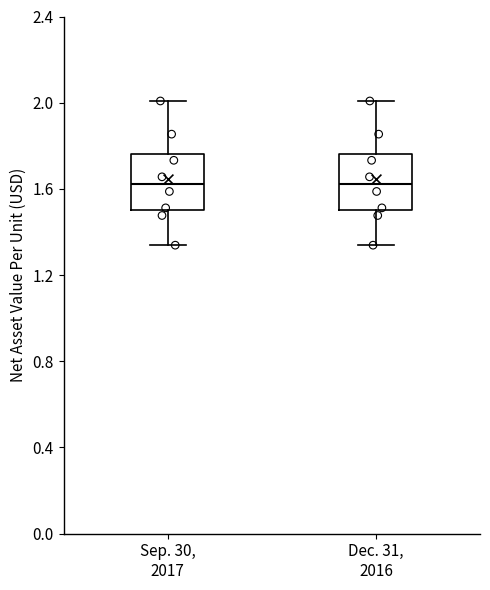

Where is the upper edge of the box for Dec. 31, 2016 on the y-axis? The values are not printed on the chart, so give them approximately, as read against the axis.

1.75